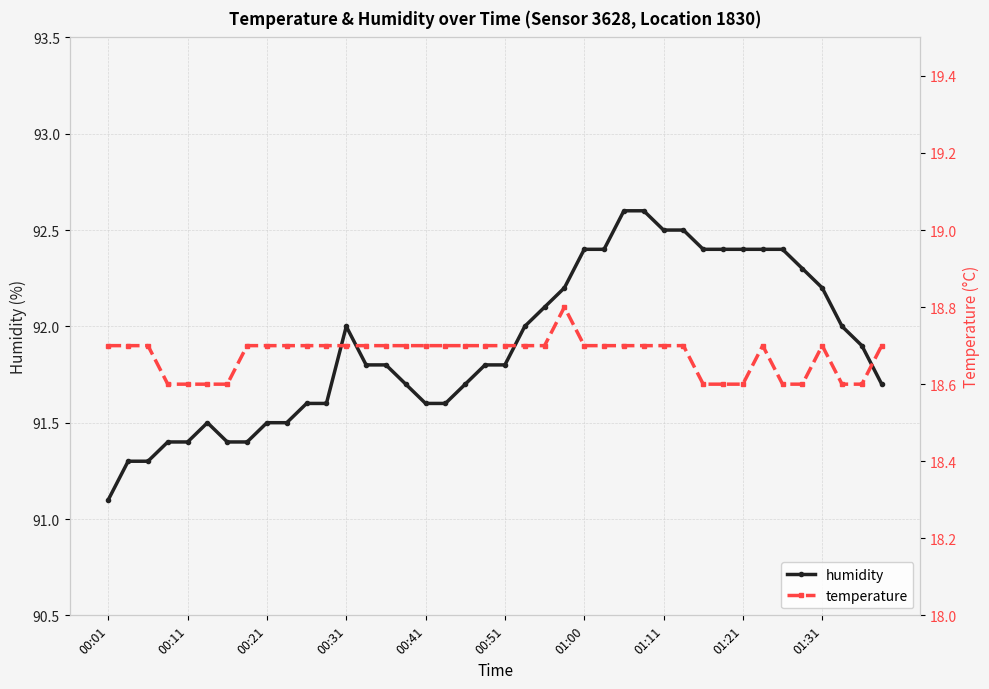

True or false: humidity has more than 1 interior local peaks.

True